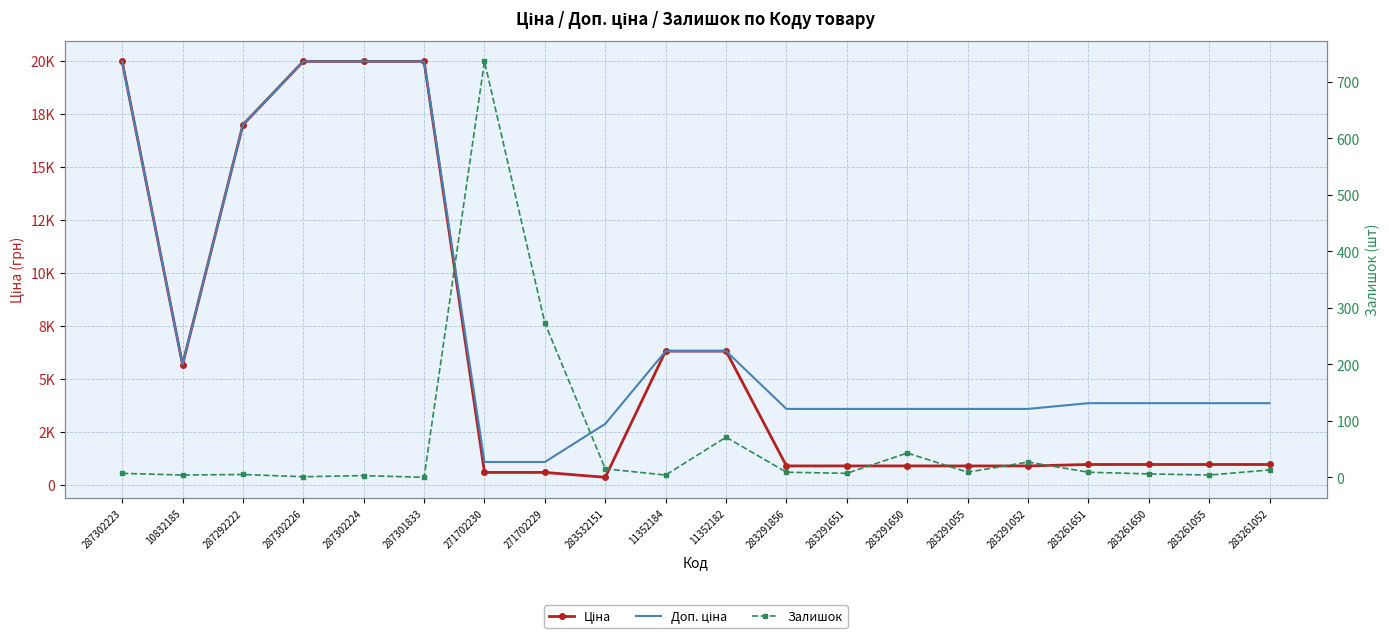

At which label does Ціна reach its minimum?

283532151